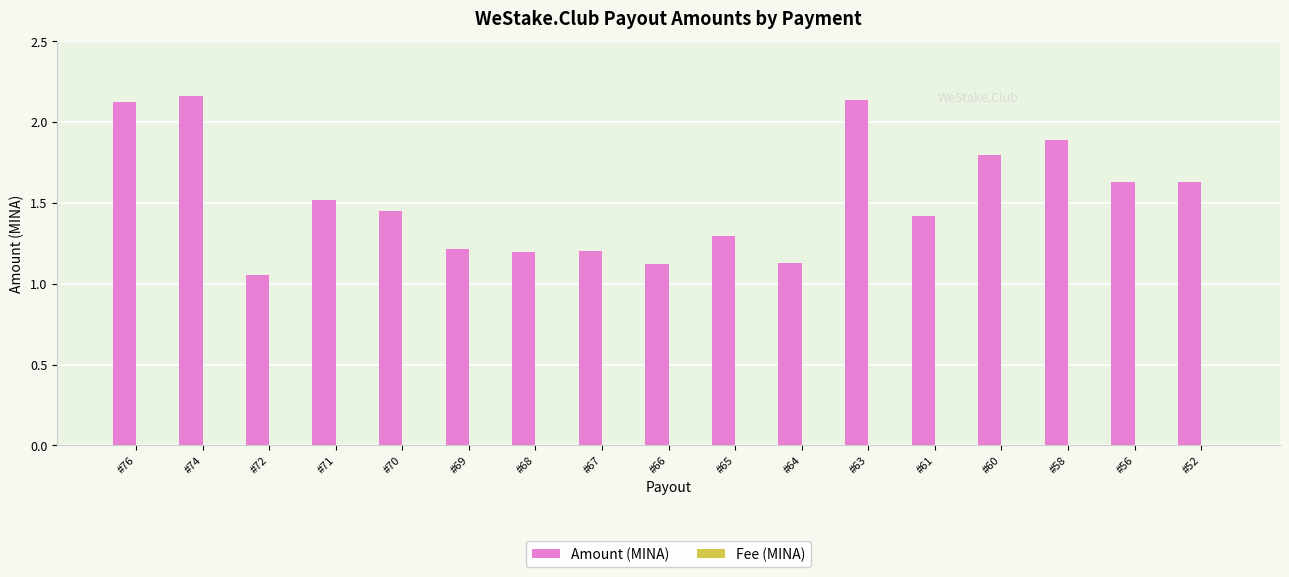

Which series has the largest total across all categories?

Amount (MINA)